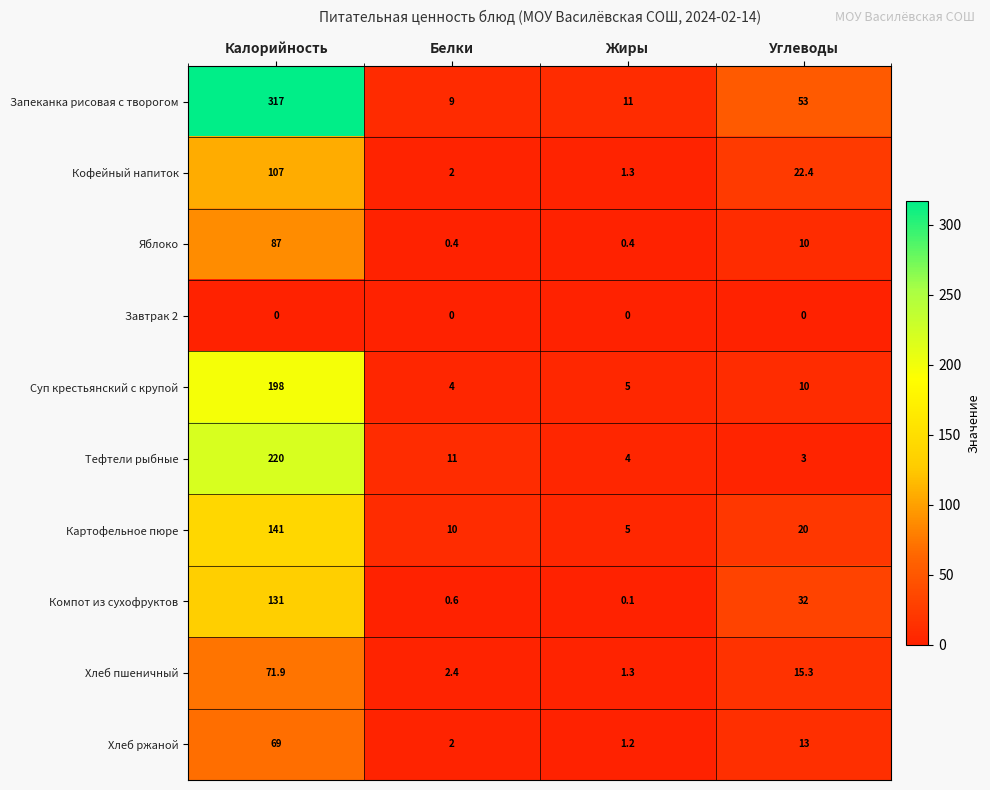

What is the approximate value of Яблоко at Жиры?

0.4